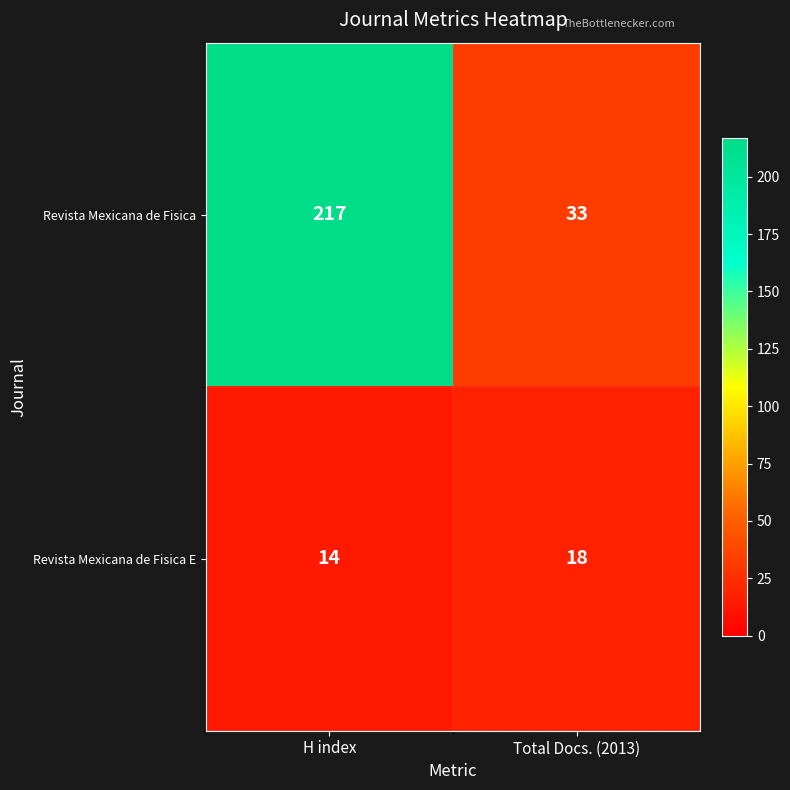

What is the sum of the Revista Mexicana de Fisica values at Total Docs. (2013) and H index?

250